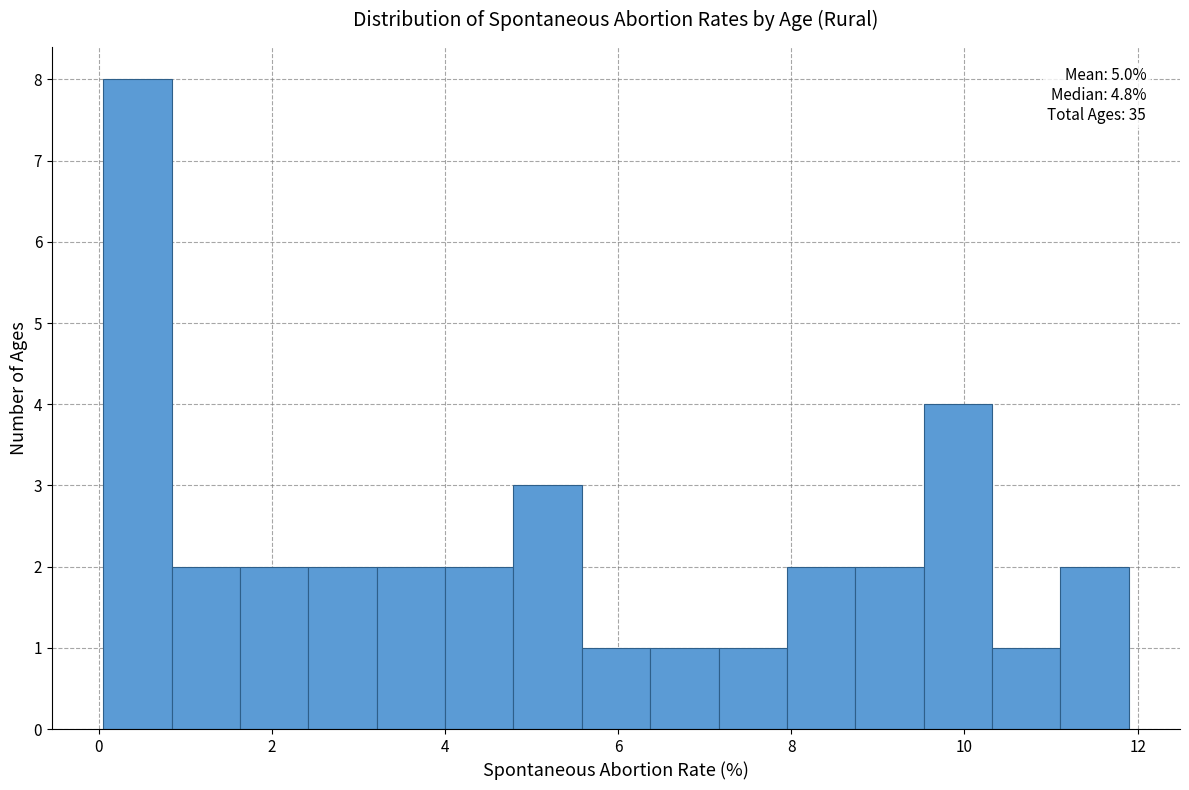

Read against the x-axis, roughly where is the centre of the tallest bar?

0.4